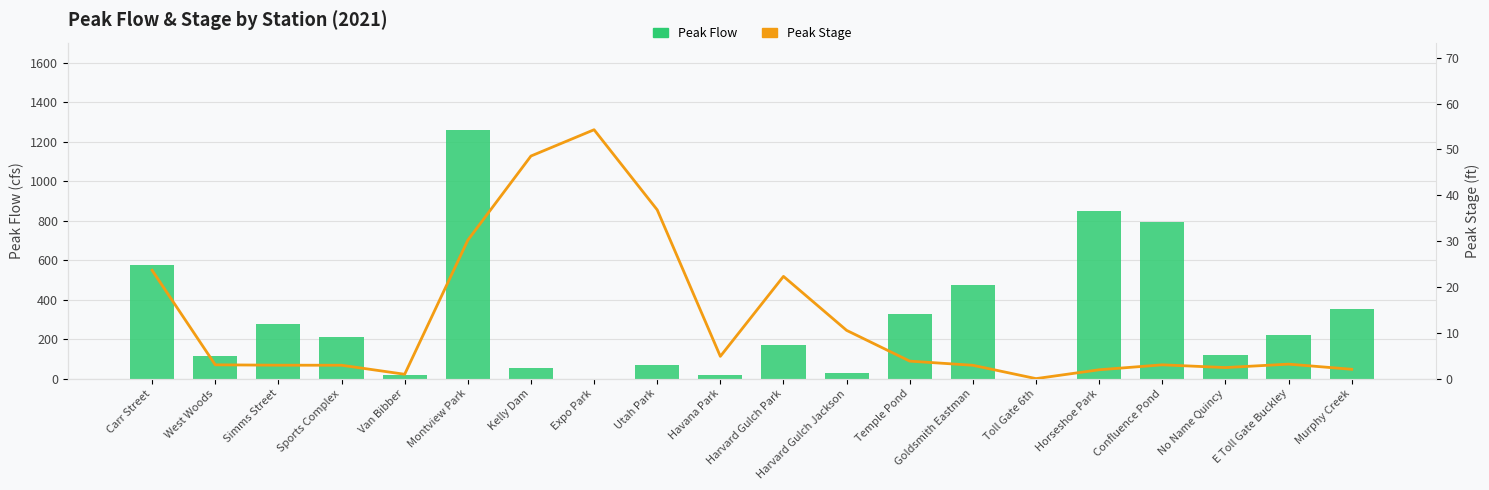

Where does the Peak Stage series first go above 3?

Carr Street